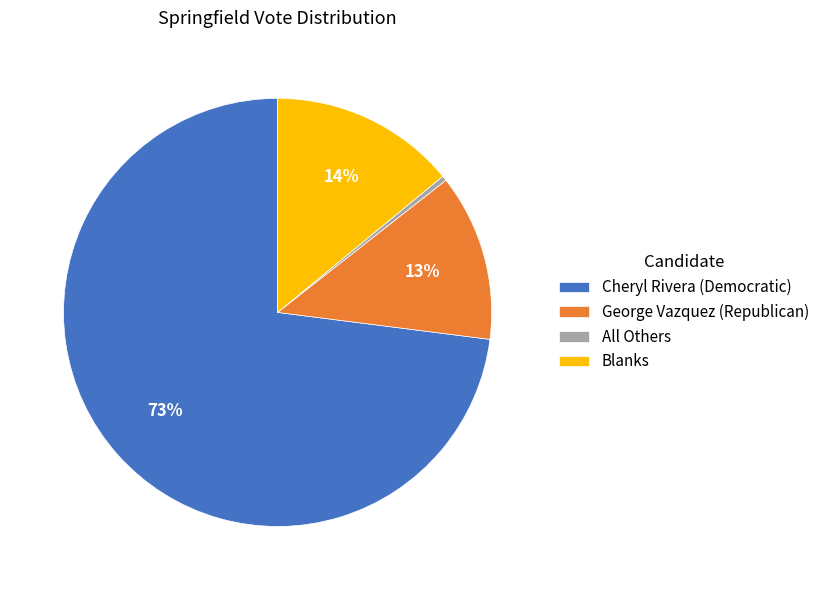

To the nearest percent, what is the combined percentage of George Vazquez (Republican) and Cheryl Rivera (Democratic)?

86%